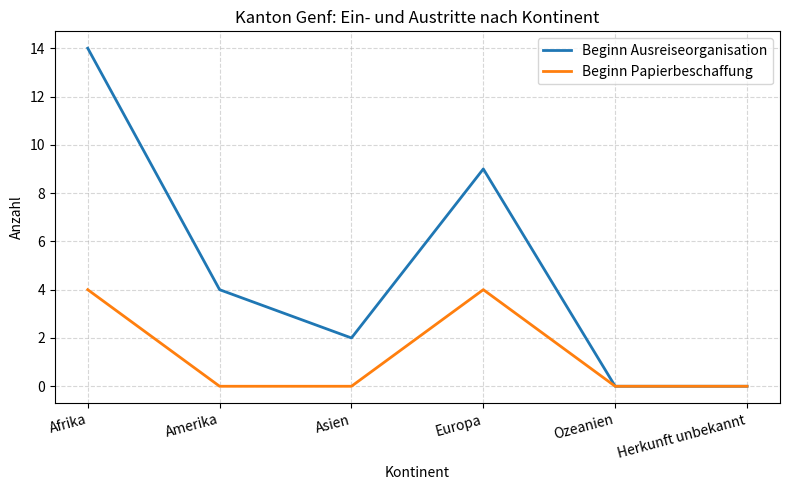

At which label does Beginn Ausreiseorganisation reach its peak?

Afrika